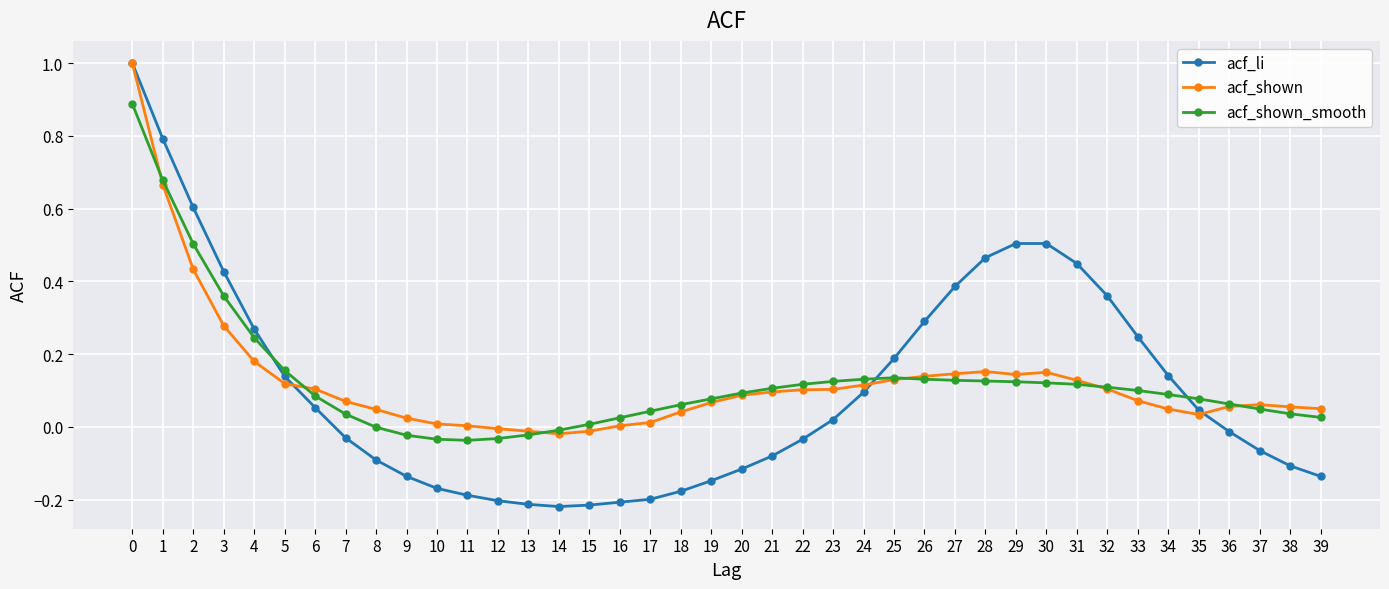

How many series are shown in this chart?

3